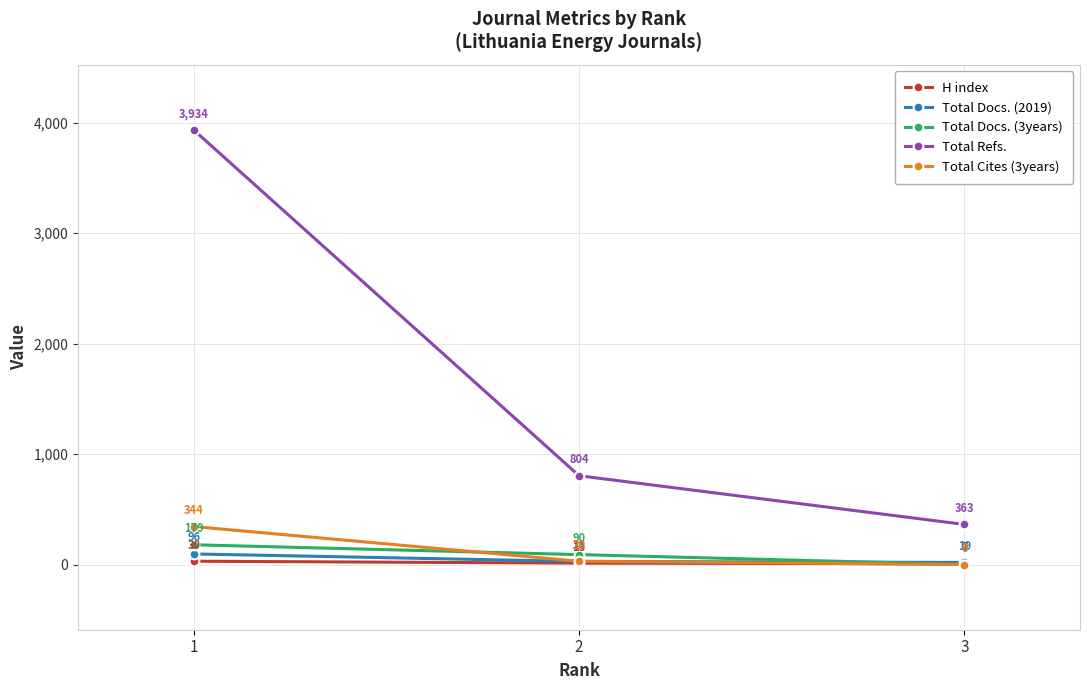

What is the spread (max minus min) of values at 2?

791